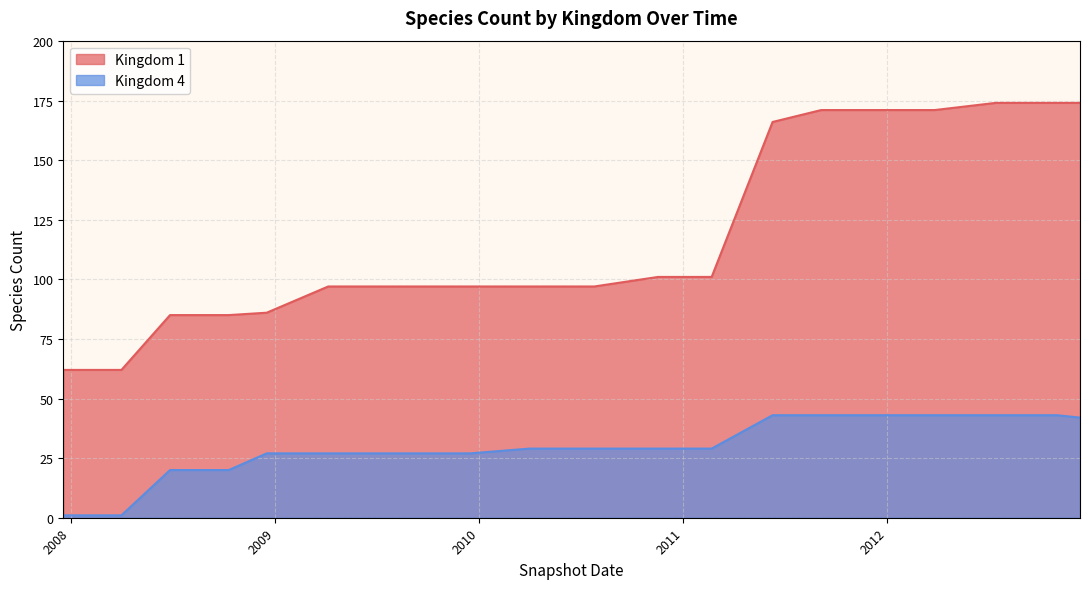

How many values in the 4 series are below 29?

9